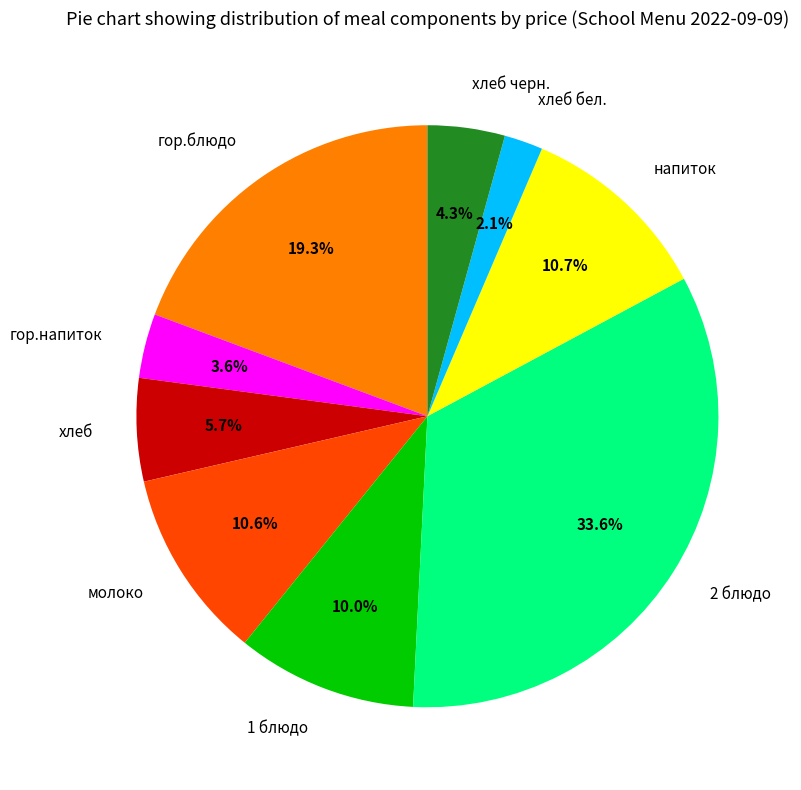

Which category has the smallest portion of the pie?

хлеб бел.